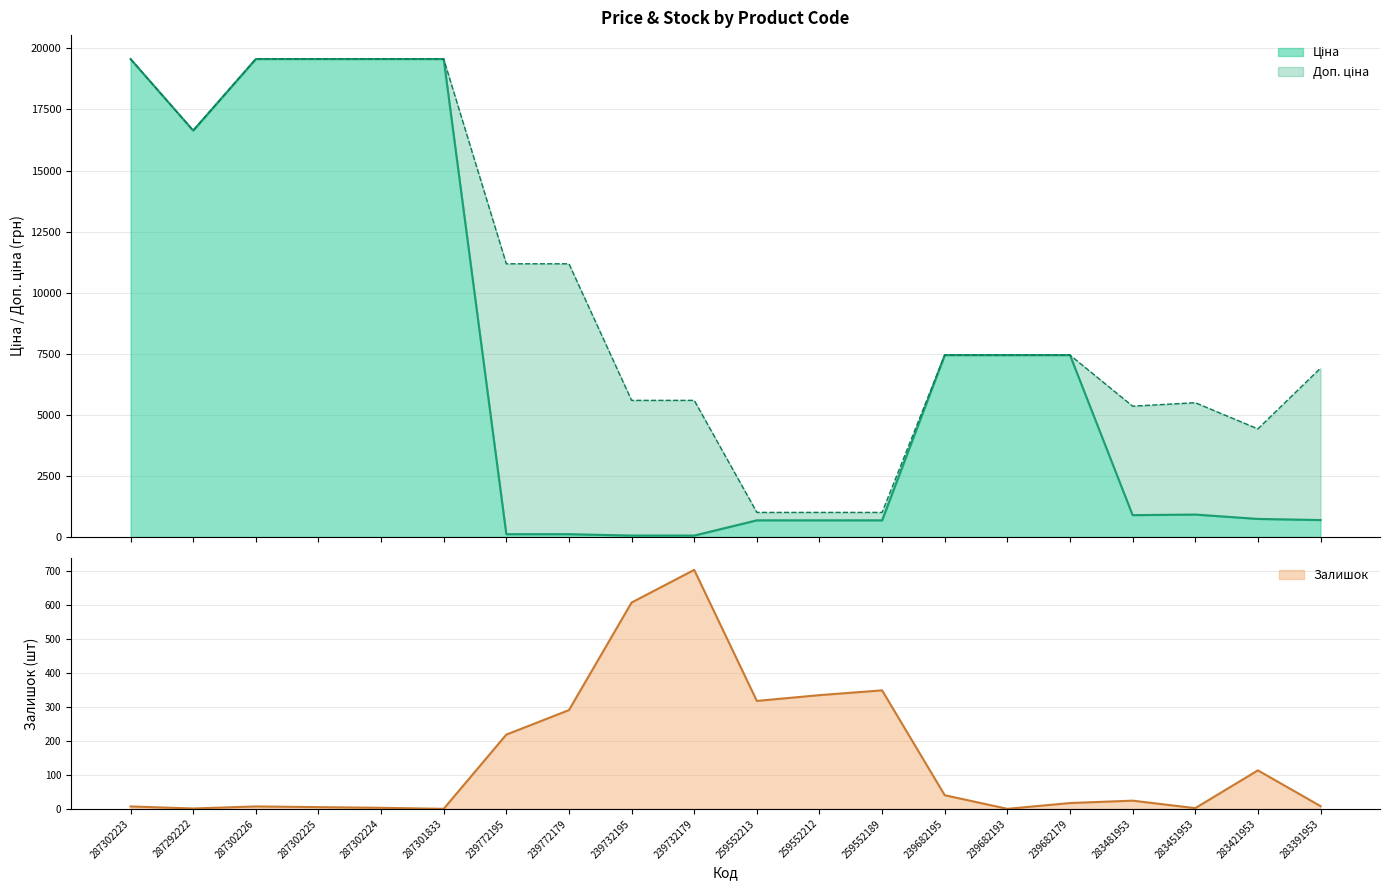

Is it true that Залишок equals 269 at 239732195?

False